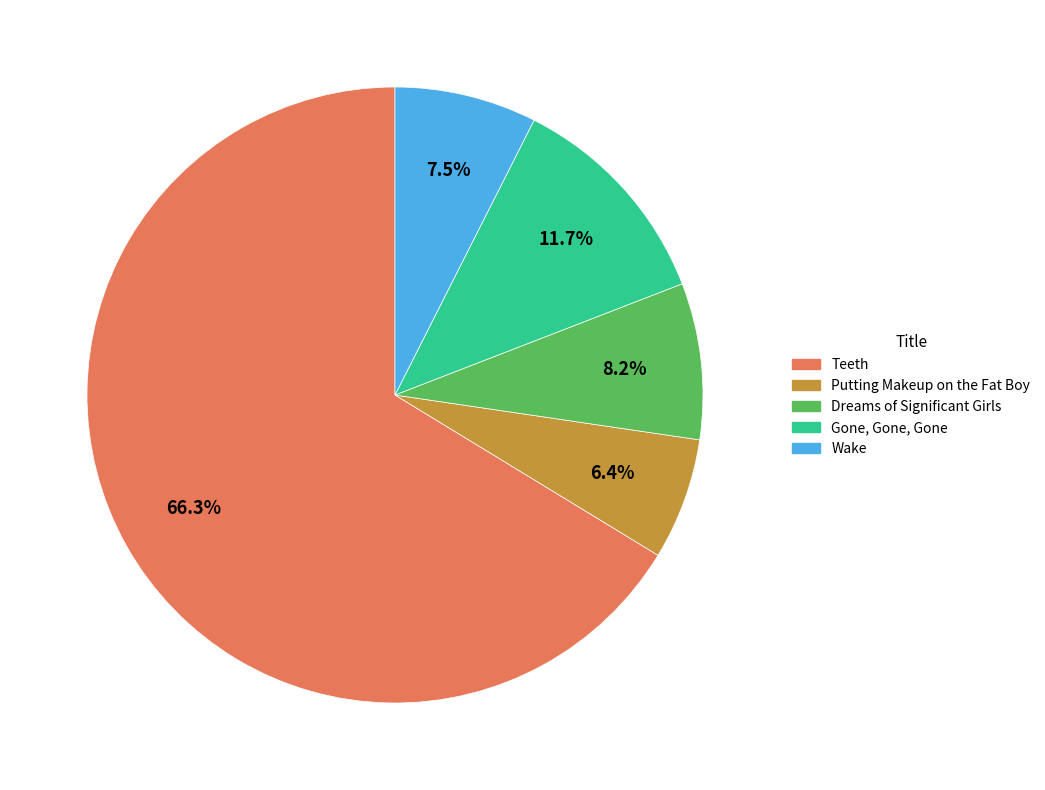

To the nearest percent, what is the difference between the largest and smallest slice percentages?

60%